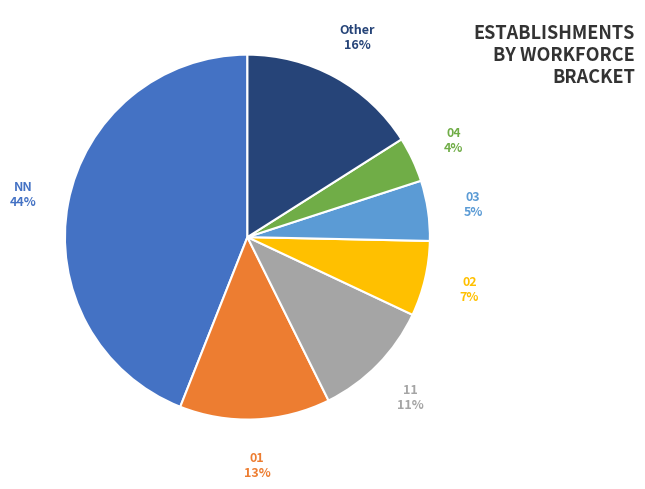

Is 05 the majority of the pie?

No